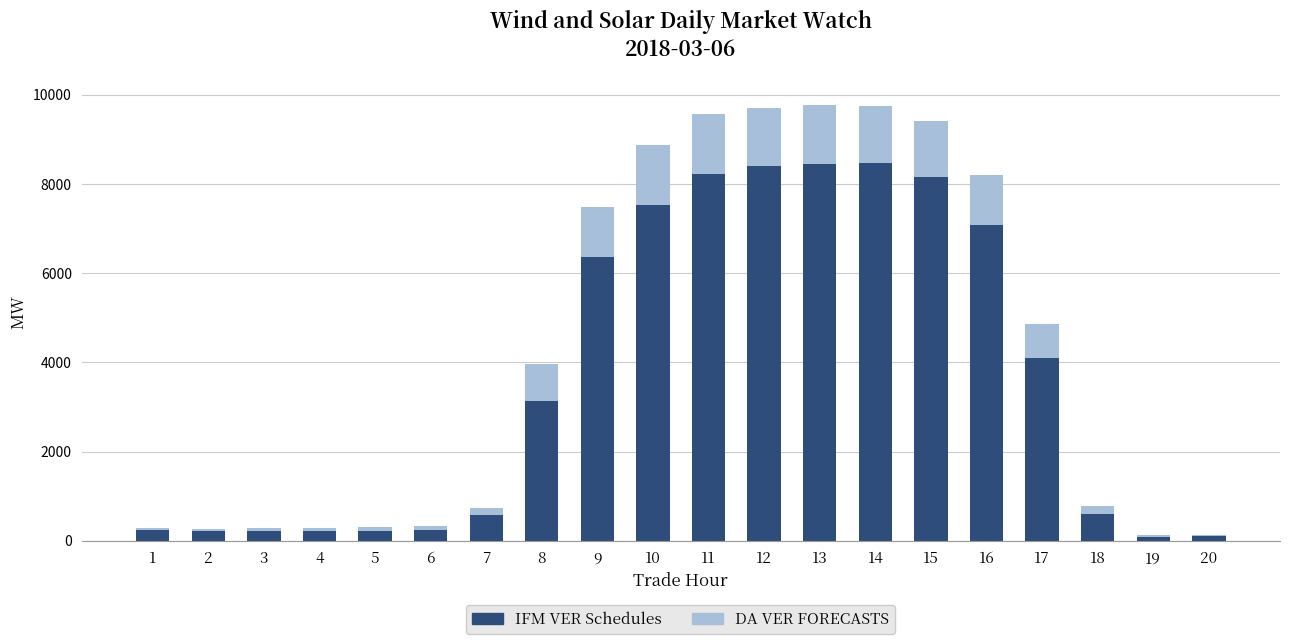

What is the highest value of the IFM VER Schedules series?

8464.4